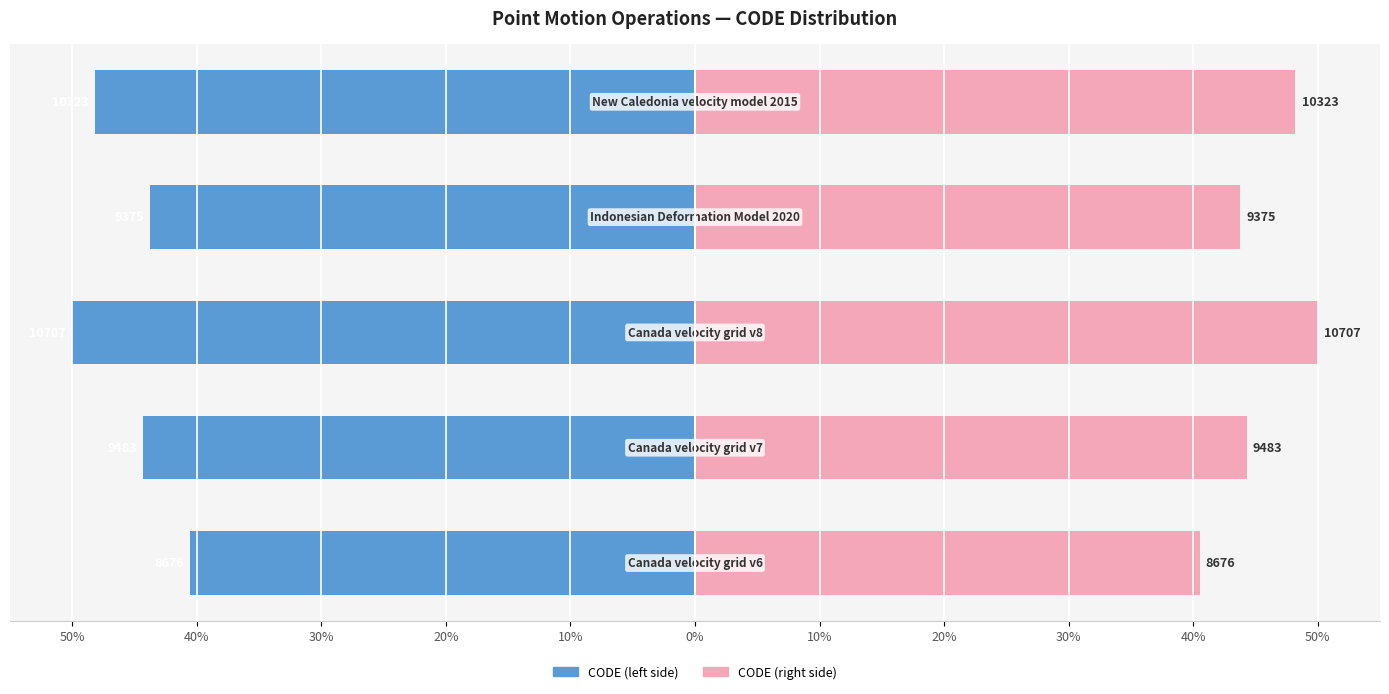

What is the lowest value of the CODE (right) series?

40.5